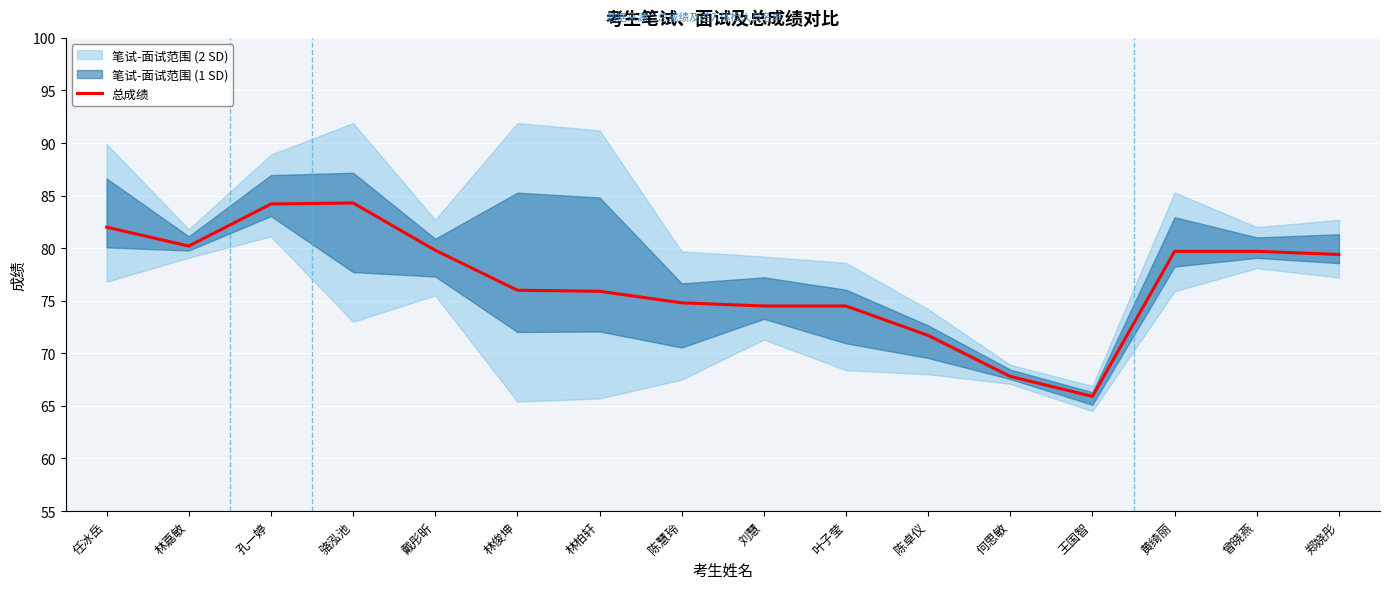

What is the difference between the values at 骆泓池 and 陈慧玲?

9.5